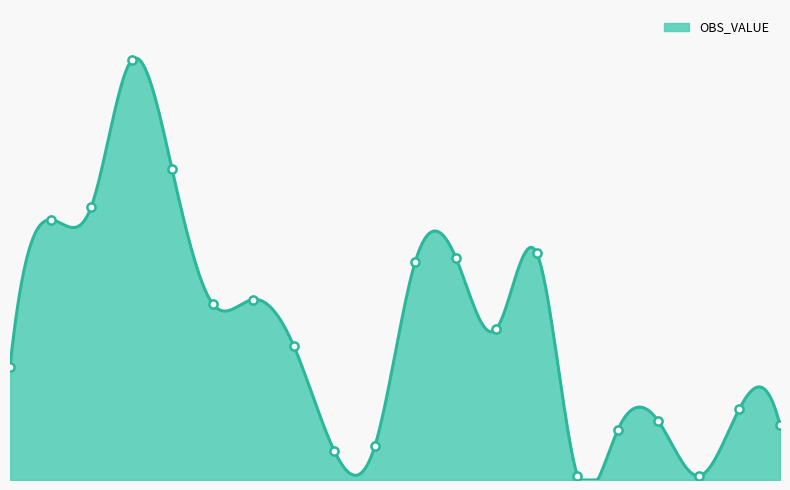

Does the chart have visible grid lines?

No